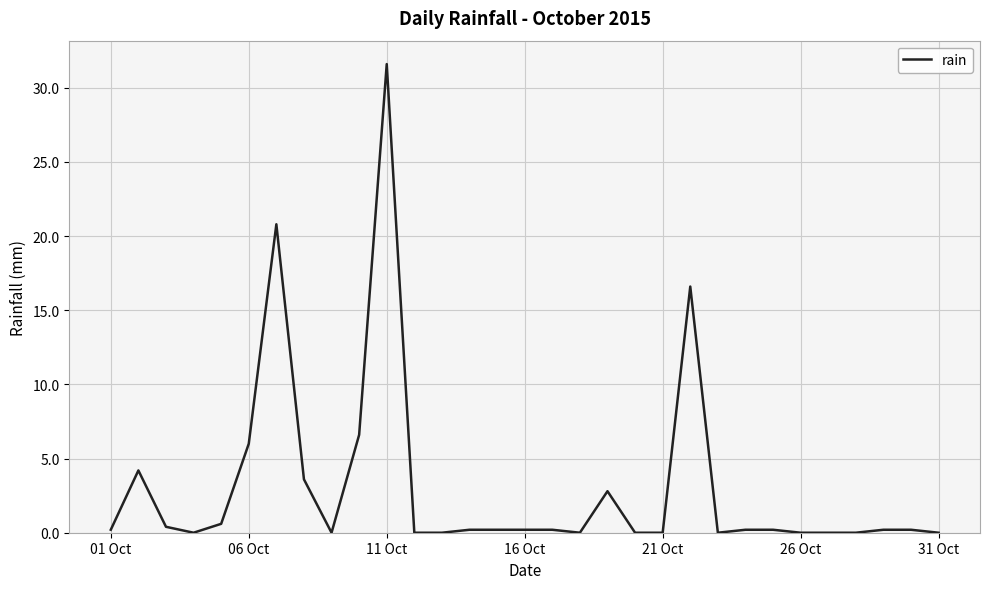

What is the sum of all values?

95.0